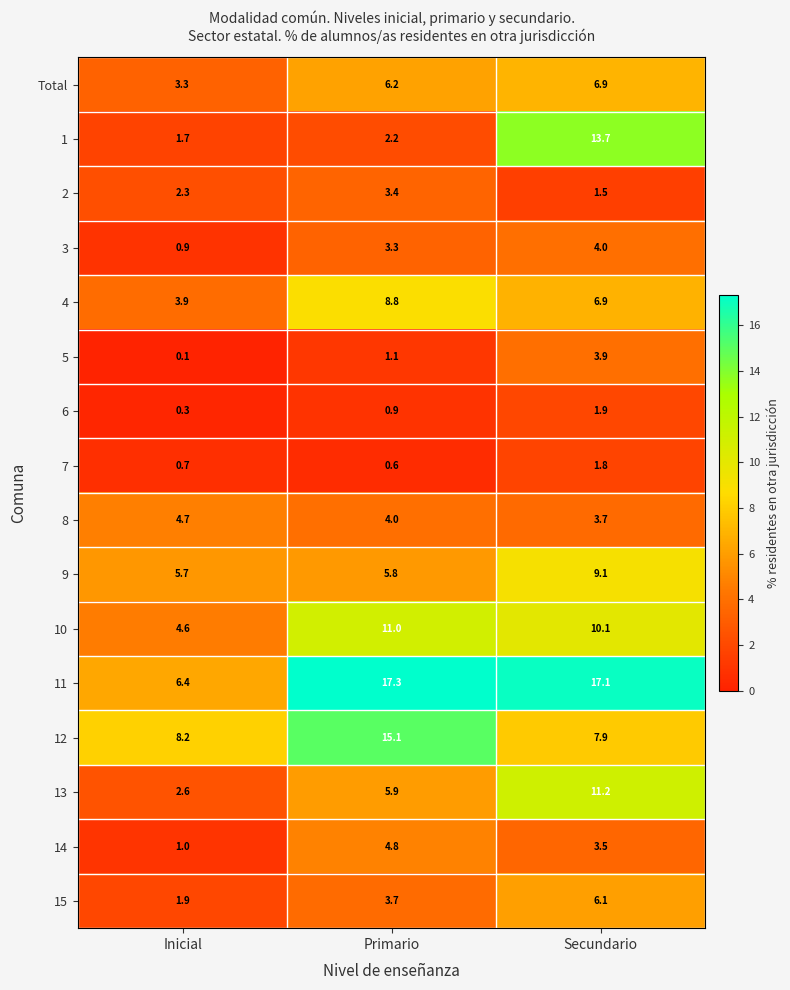

What is the difference between the highest and lowest values at Inicial?

8.1